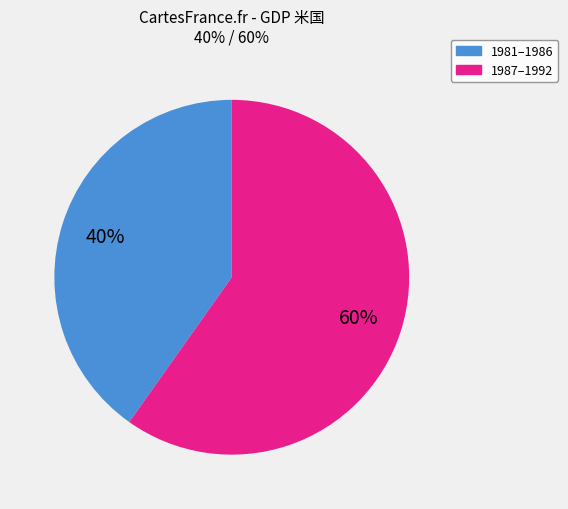

Is there any slice that represents more than half of the pie?

Yes